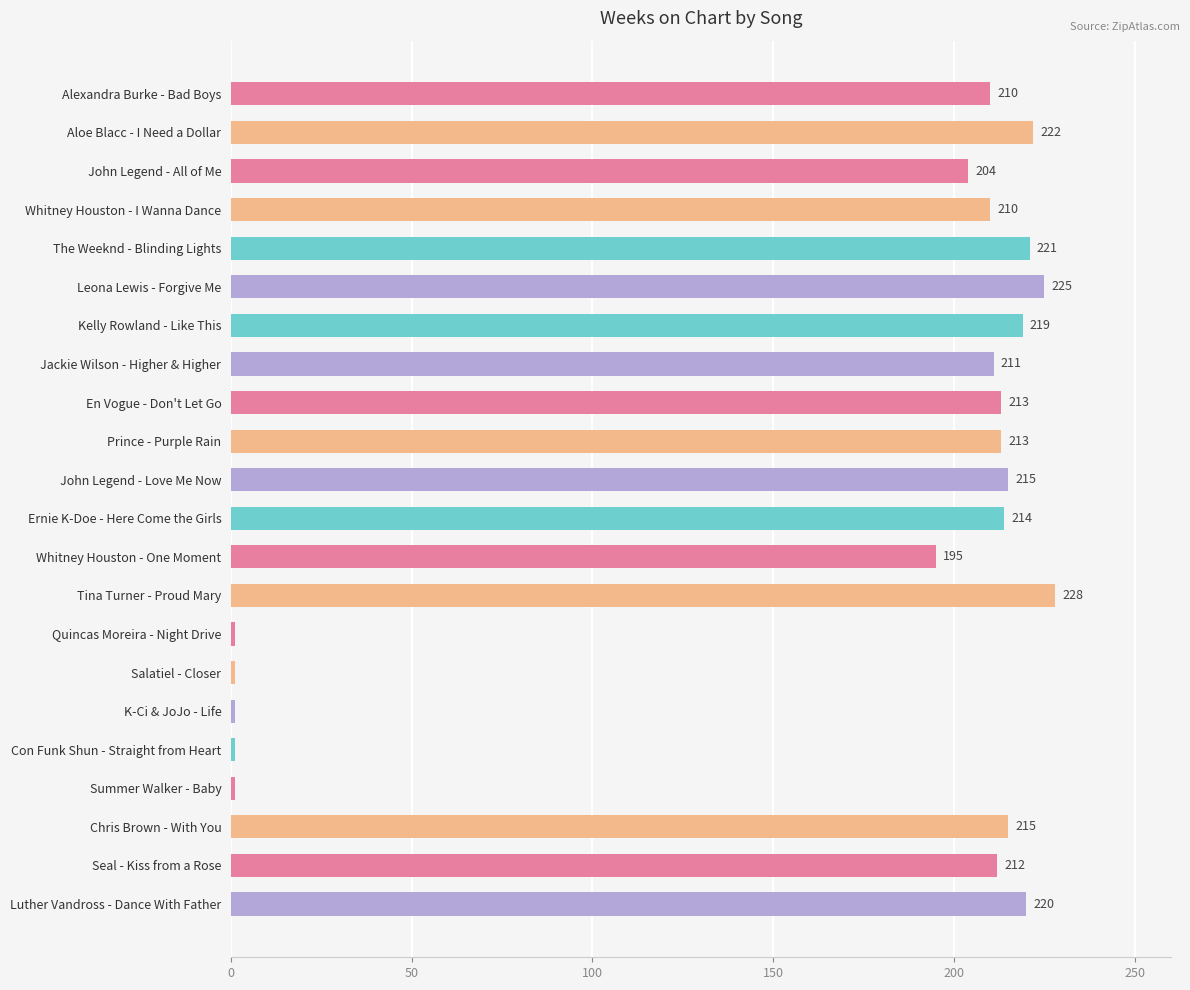

Which has a higher value, Leona Lewis - Forgive Me or Prince - Purple Rain?

Leona Lewis - Forgive Me